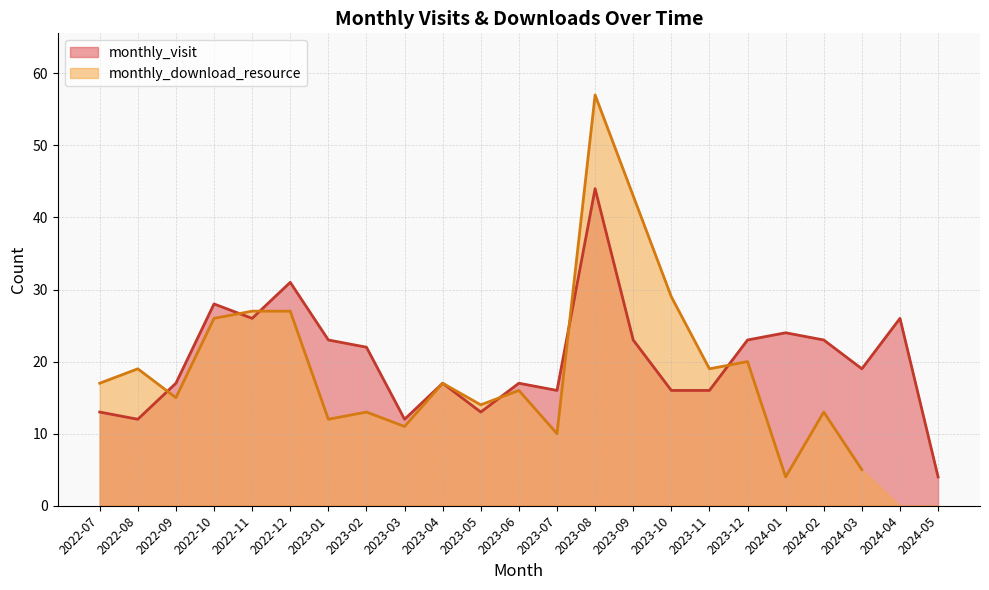

Between 2023-04 and 2022-07, which is larger?

2023-04